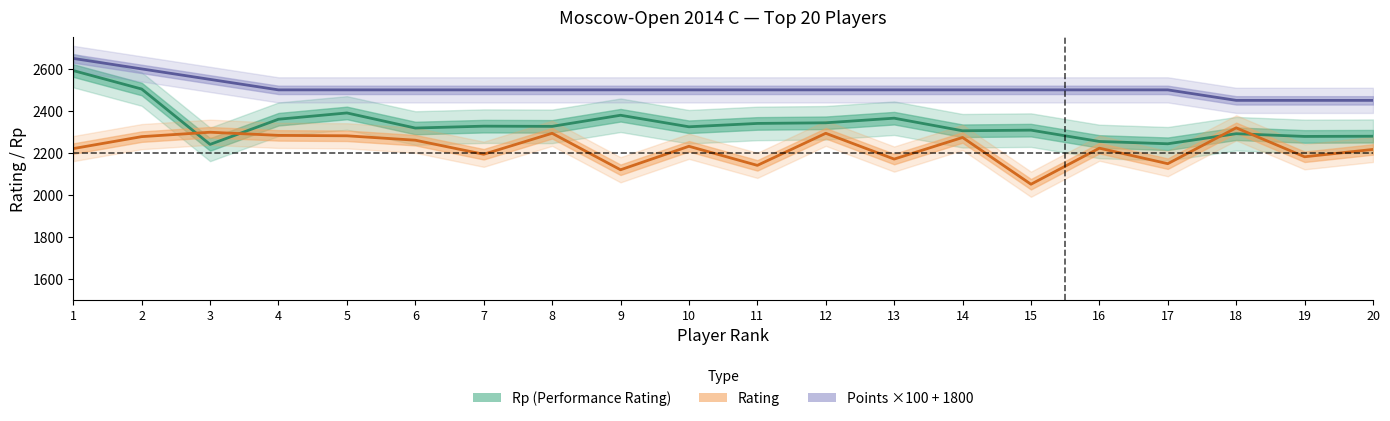

Which series has the largest range (max minus min)?

Rp